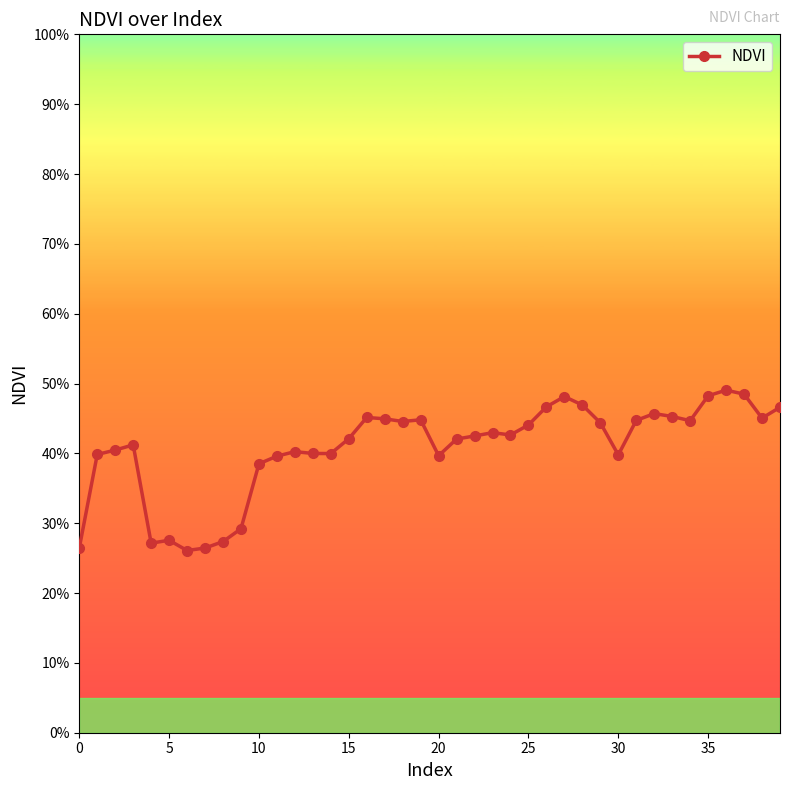

How many interior local peaks (higher than both neighbors) does the data have?

9